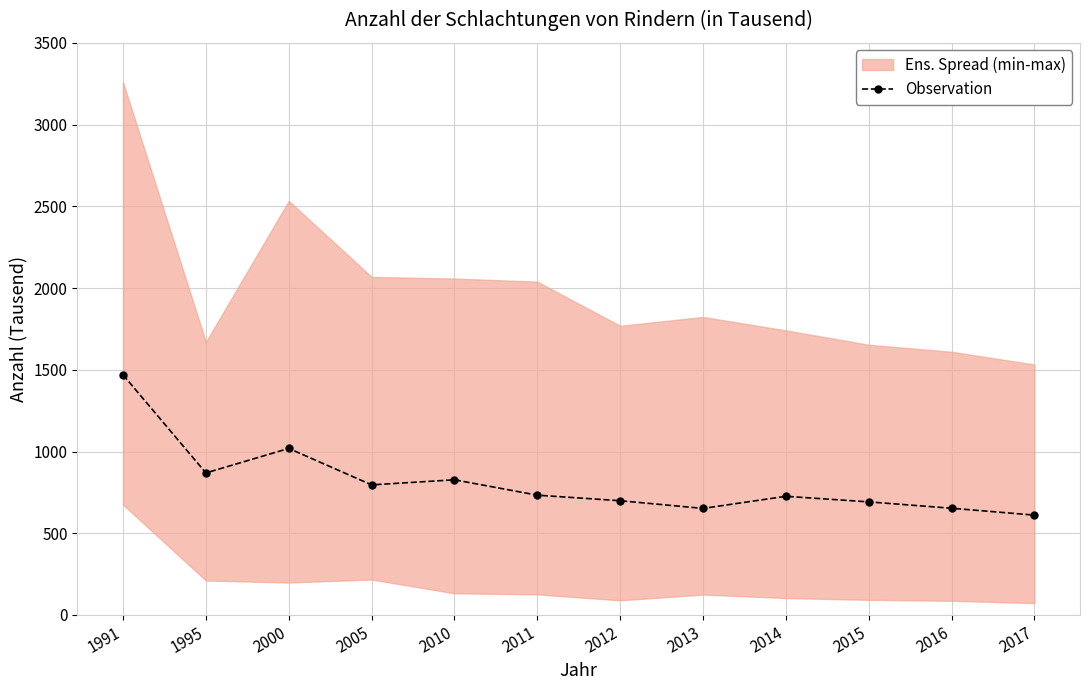

Is this an area chart (filled region under the line)?

No